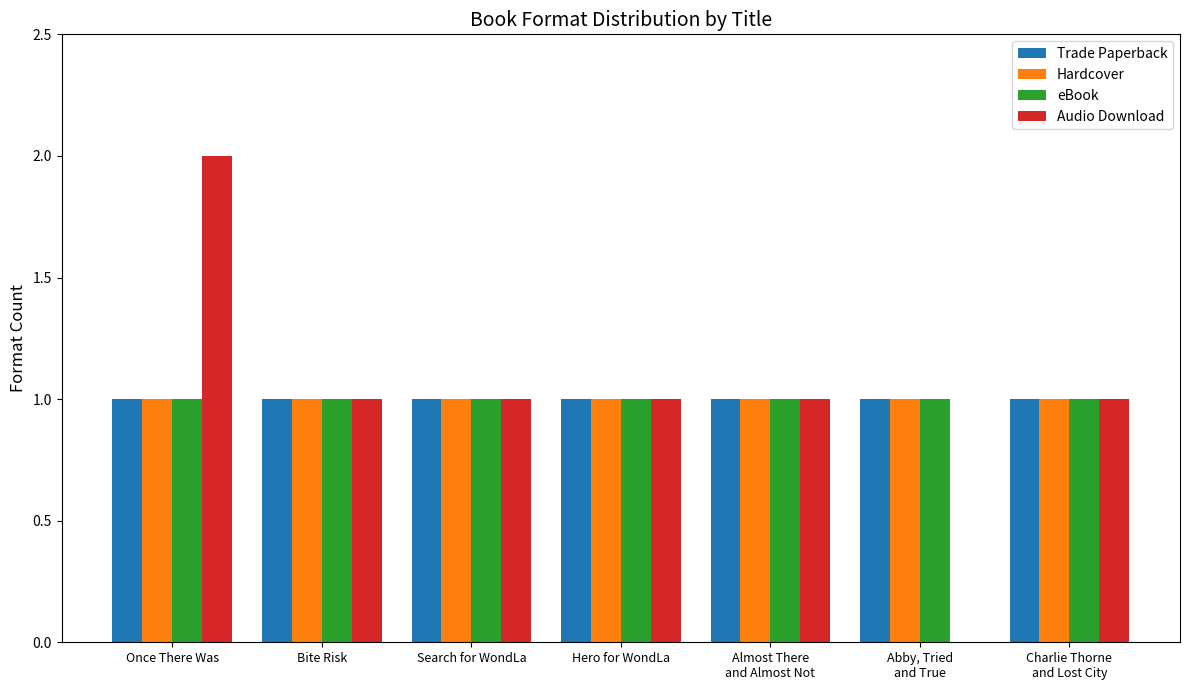

How many groups of bars are there?

7